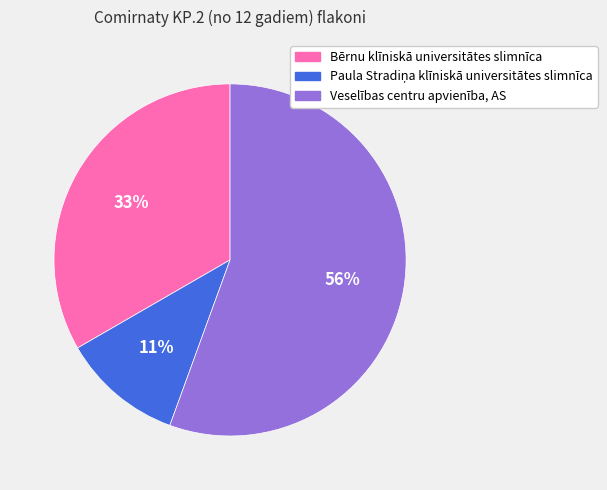

What is the largest slice in the pie chart?

Veselības centru apvienība, AS